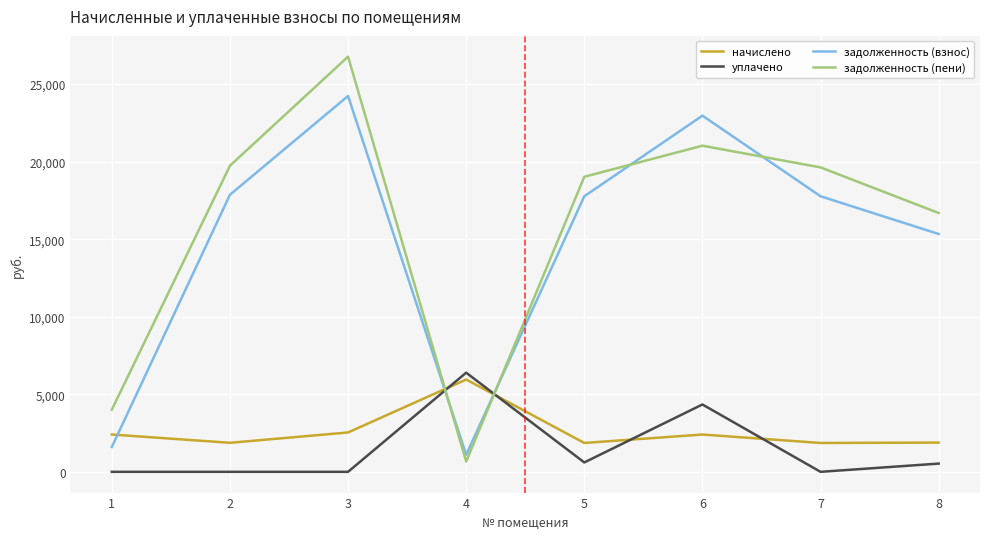

At 6, list the series in order from smallest to largest.

начислено, уплачено, задолженность (пени), задолженность (взнос)